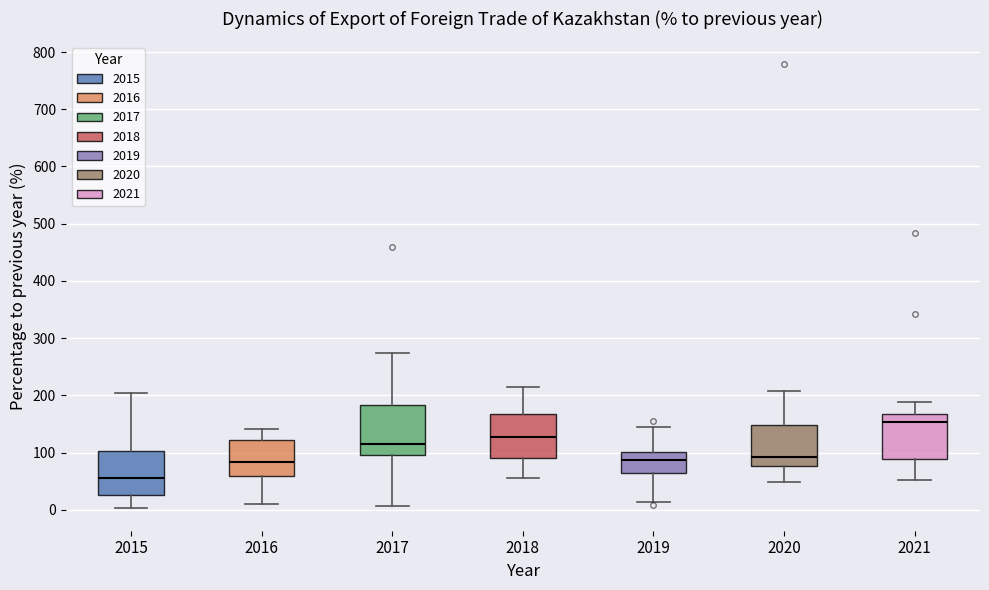

Reading left to right, read every box against the y-axis: the position of its median line, the range the box covers, and the ends of its whiskers. The values are not printed on the chart, so give them approximately, as read against the axis.

2015: median 60, box 30 to 100, whiskers 0 to 200
2016: median 80, box 60 to 120, whiskers 10 to 140
2017: median 120, box 100 to 180, whiskers 10 to 270
2018: median 130, box 90 to 170, whiskers 60 to 220
2019: median 90, box 60 to 100, whiskers 10 to 150
2020: median 90, box 80 to 150, whiskers 50 to 210
2021: median 150, box 90 to 170, whiskers 50 to 190